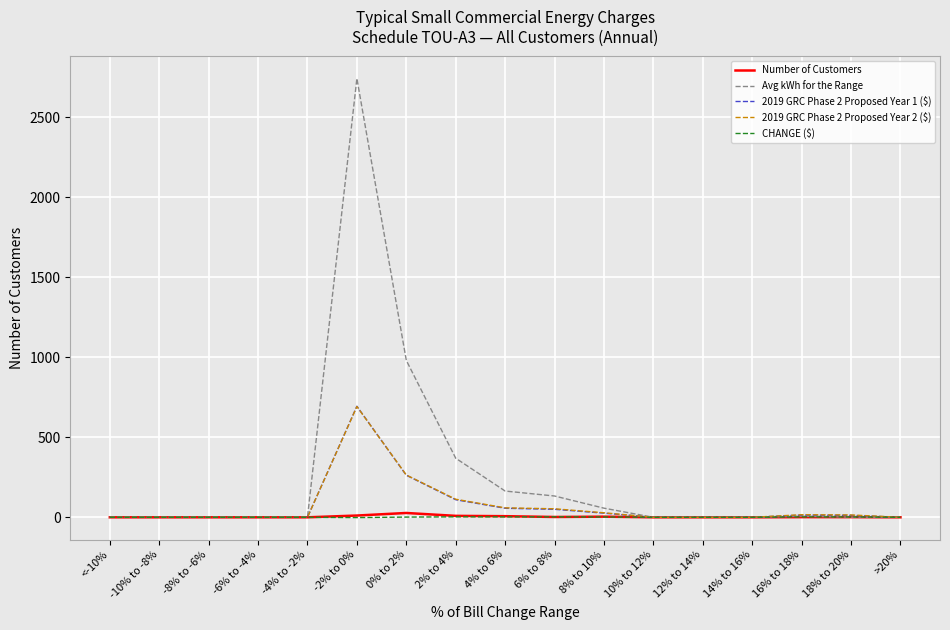

What is the average value of the Number of Customers series?

3.6